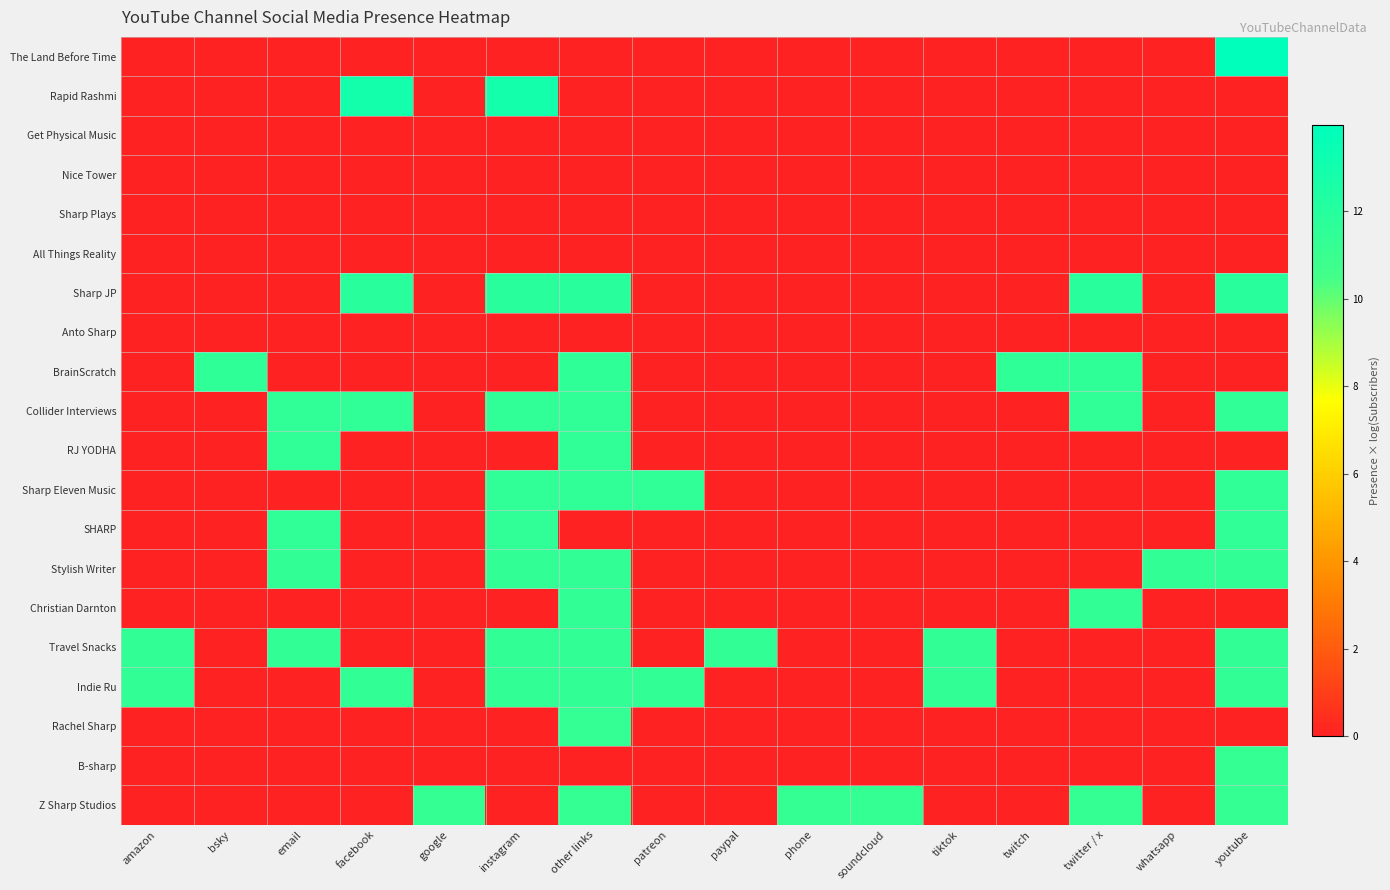

What is the total value across all series at youtube?

117.1